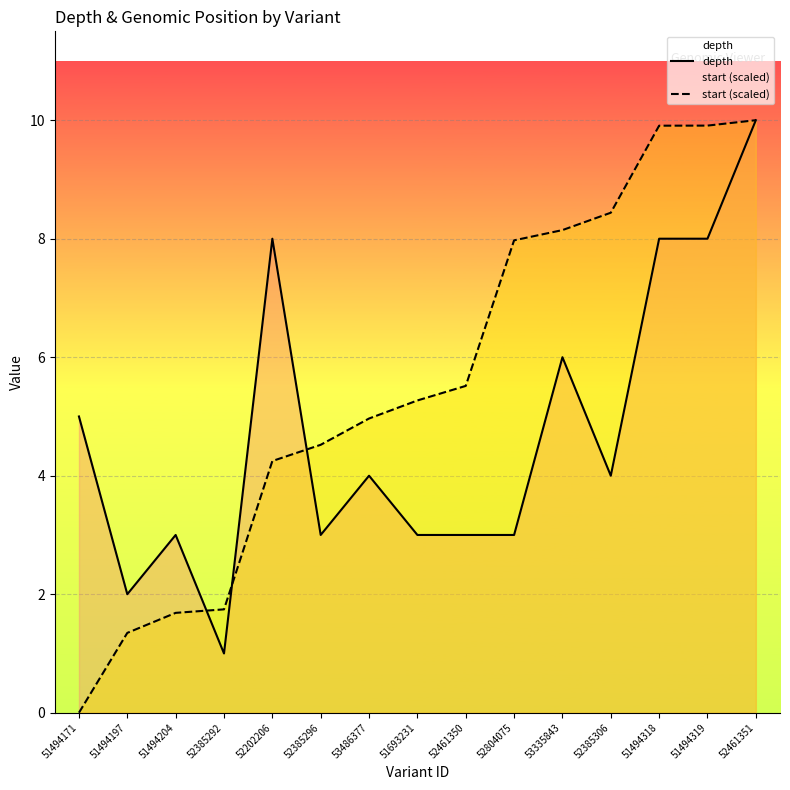

How many lines are shown in the chart?

2